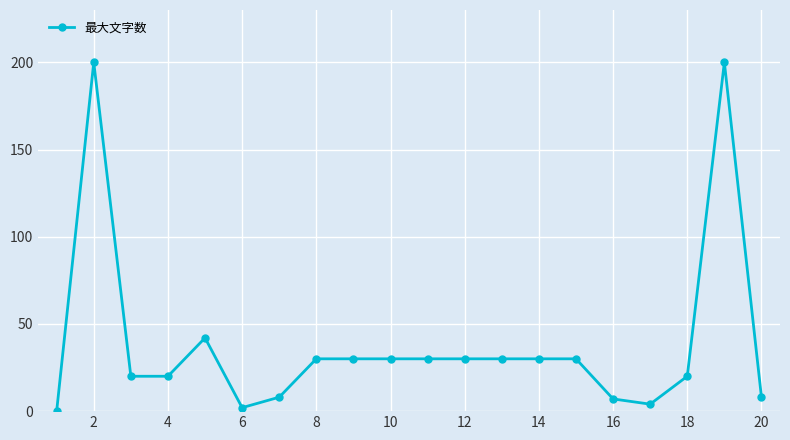

Reading left to right, extract all data points from this chart.

0	200	20	20	42	2	8	30	30	30	30	30	30	30	30	7	4	20	200	8